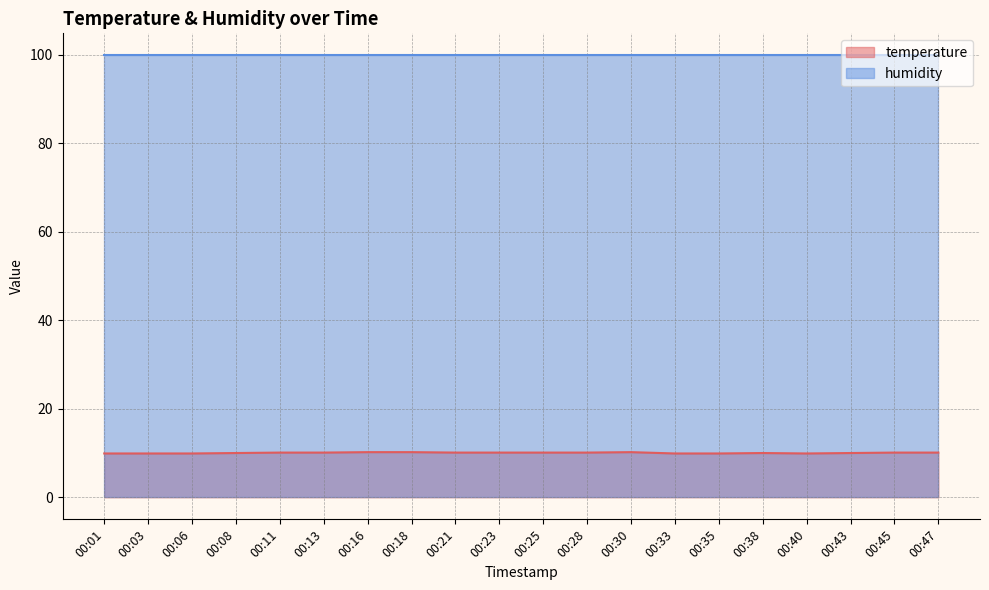

Does the chart display data point markers on the line(s)?

No